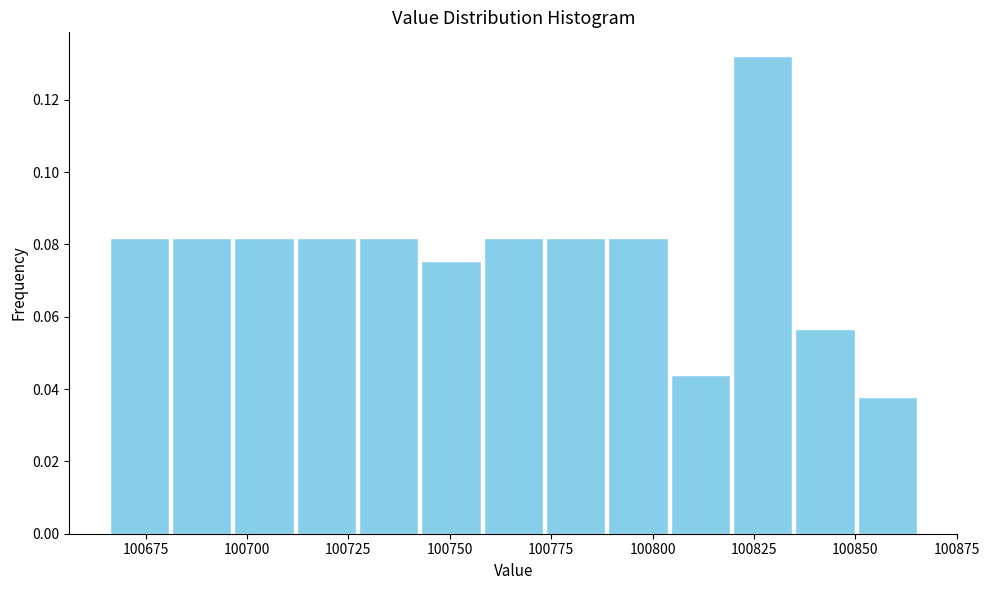

Read against the x-axis, roughly where is the centre of the tallest bar?

100825